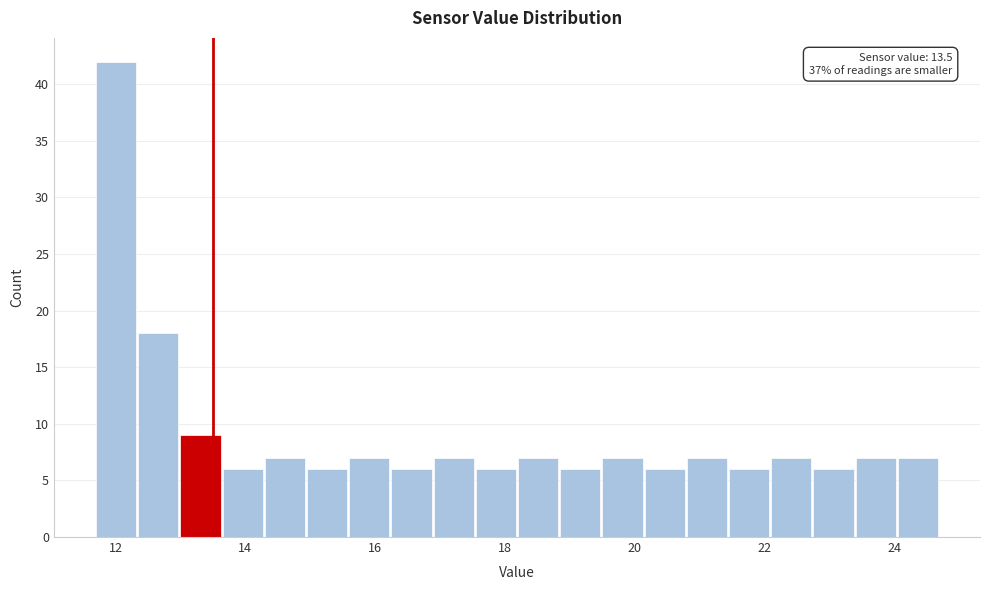

Read against the x-axis, roughly where is the centre of the tallest bar?

12.0